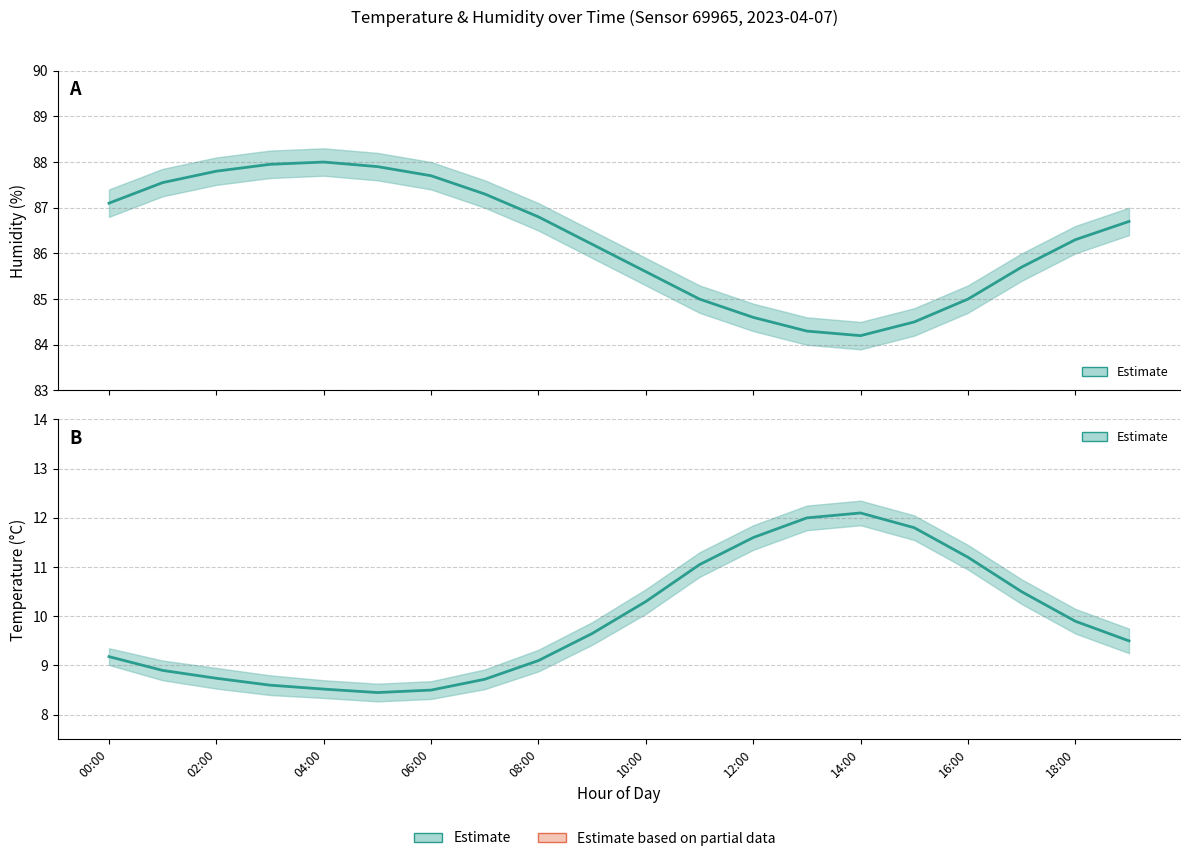

True or false: Temperature (Estimate) and Humidity (Estimate) cross at least once.

False